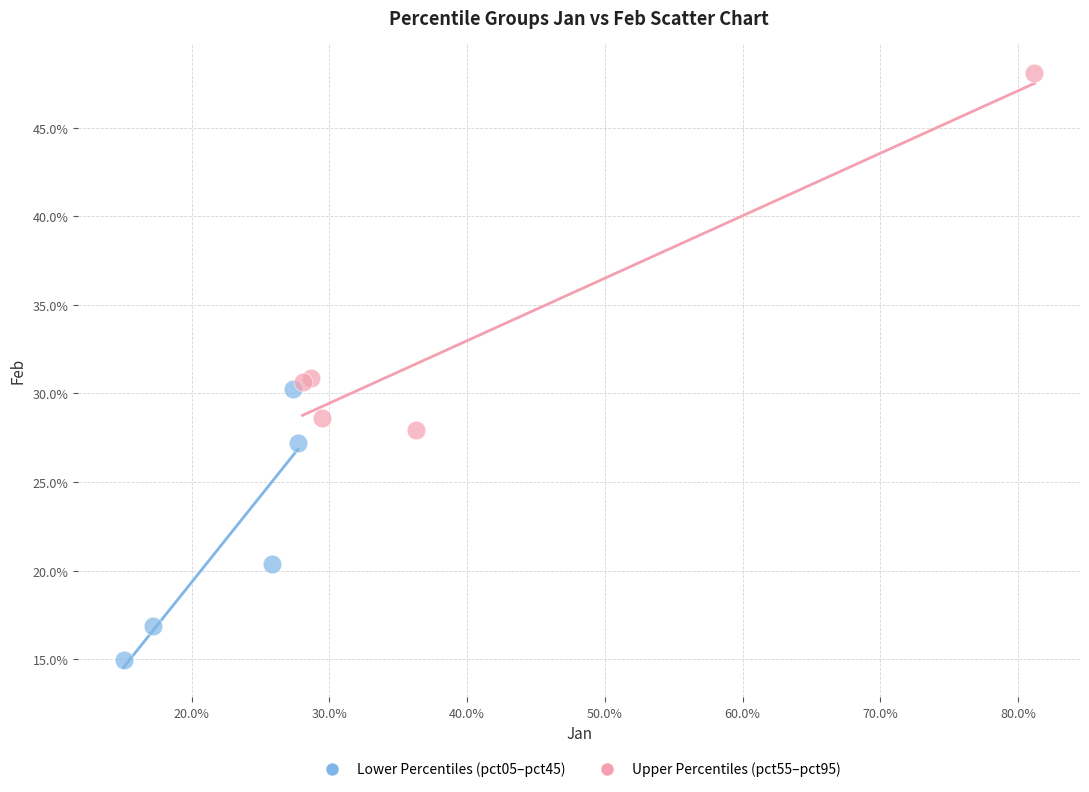

What are all the series names shown in the legend?

Lower Percentiles (pct05–pct45), Upper Percentiles (pct55–pct95)